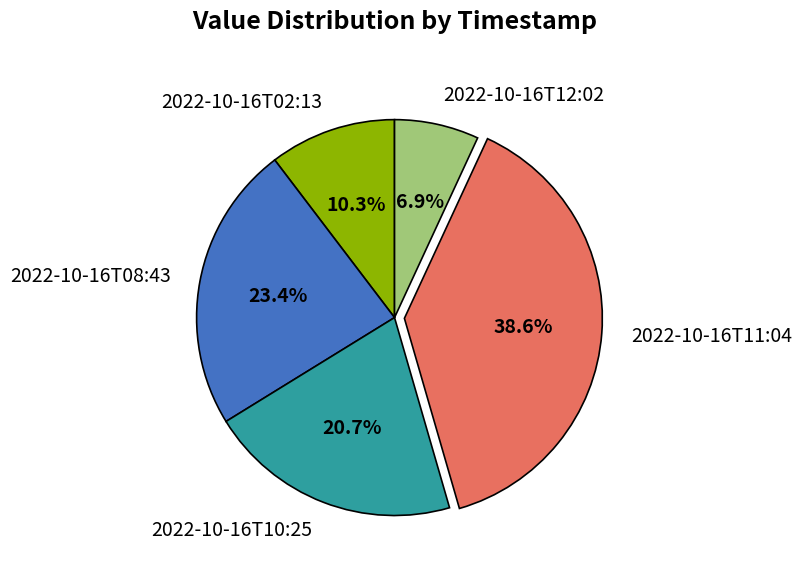

Is there any slice that represents more than half of the pie?

No